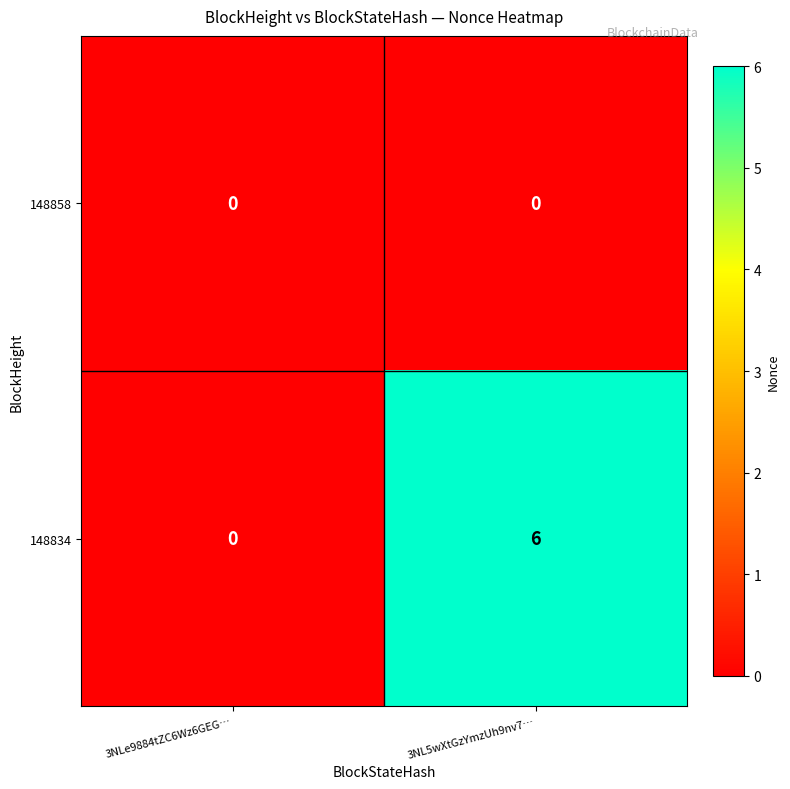

List the series in order of their peak value, highest first.

148834, 148858